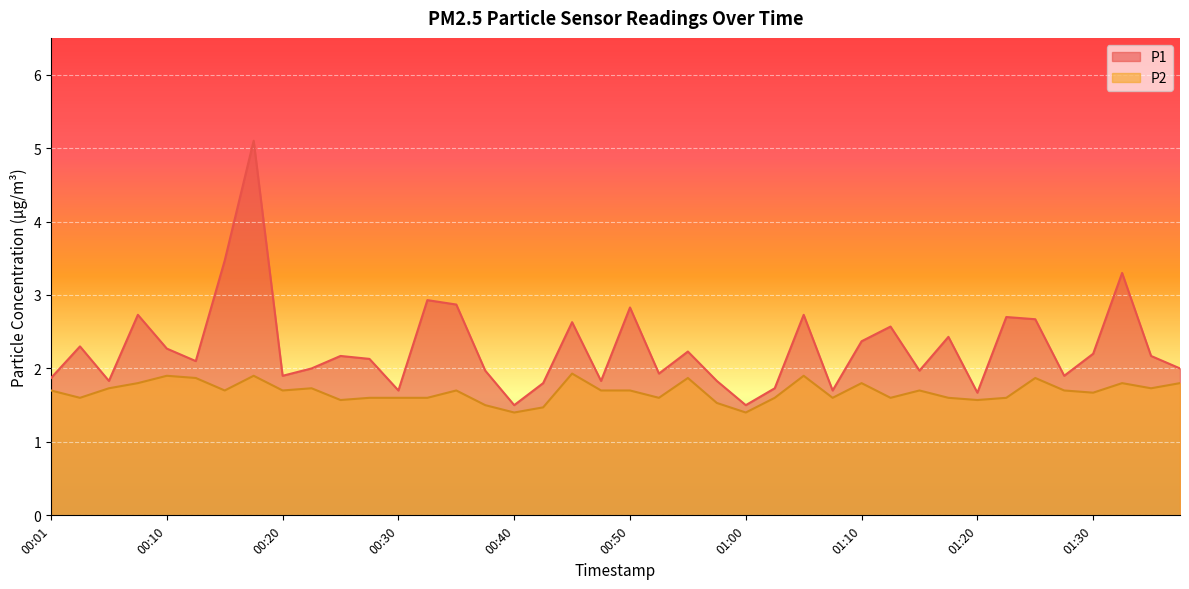

Is it true that P1 equals 1.8 at 00:42?

True